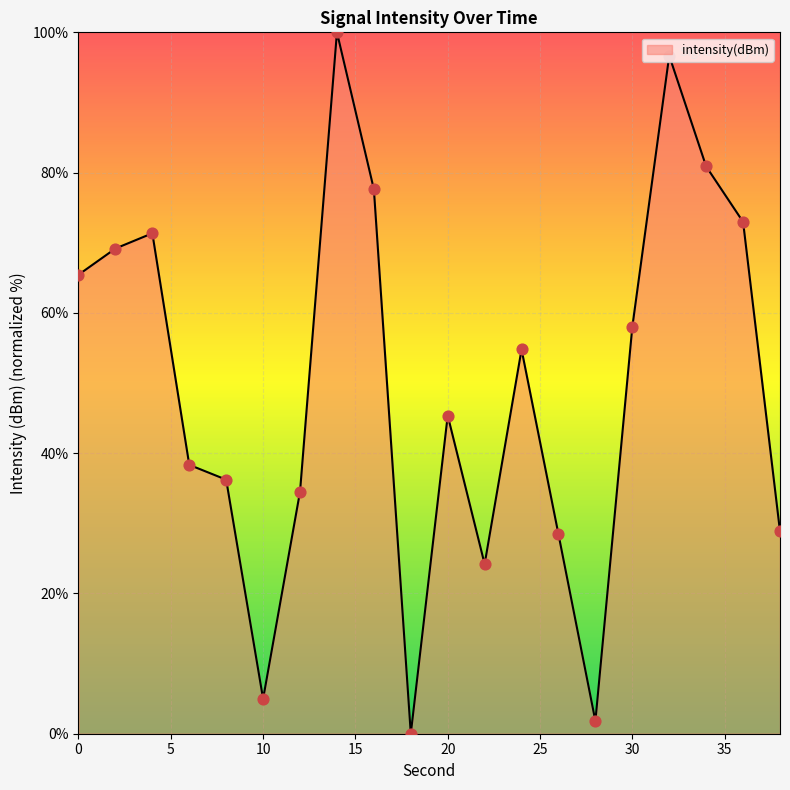

What is the difference between the maximum and minimum values?

100.0